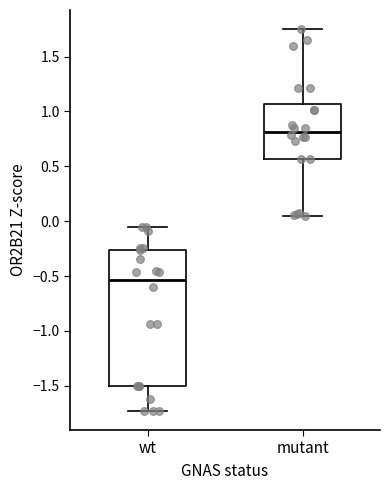

Which box has the highest median line?

mutant